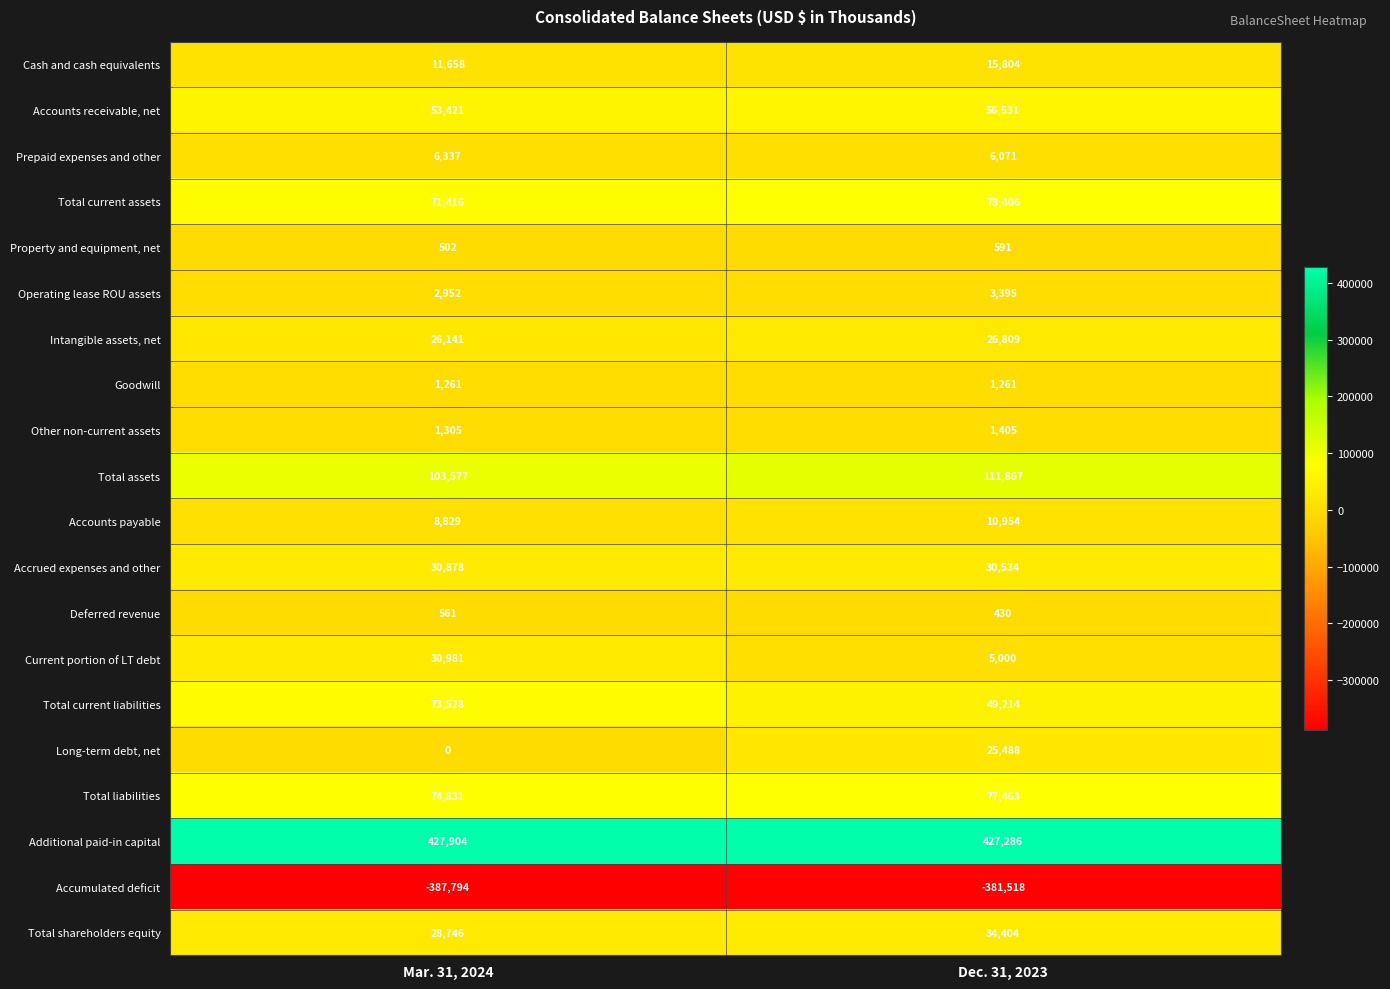

Is the value of Prepaid expenses and other at Dec. 31, 2023 greater than the value of Goodwill at Mar. 31, 2024?

Yes